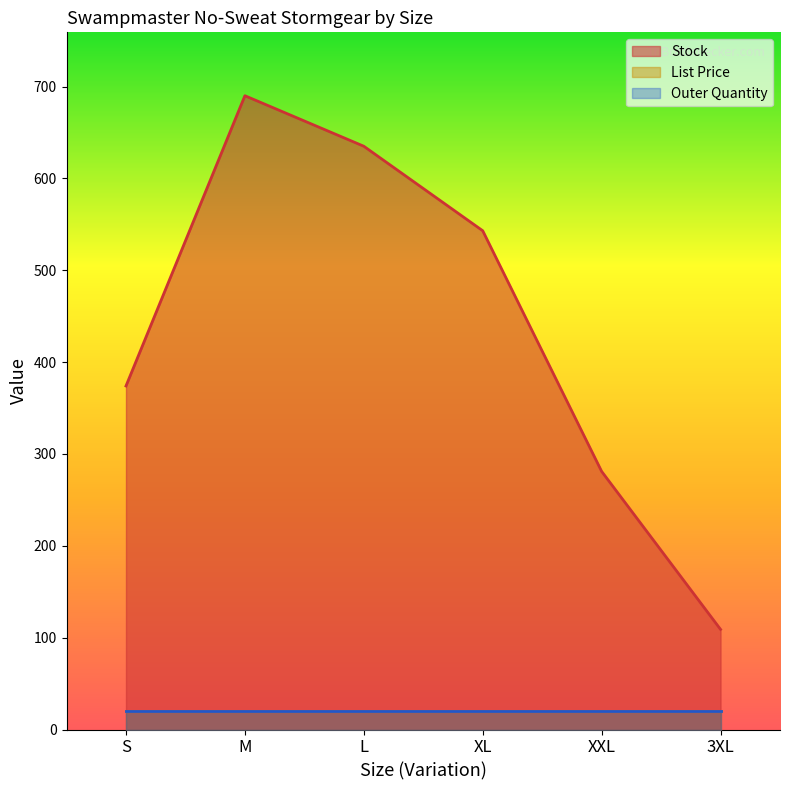

What is the total value across all series at XXL?

320.9